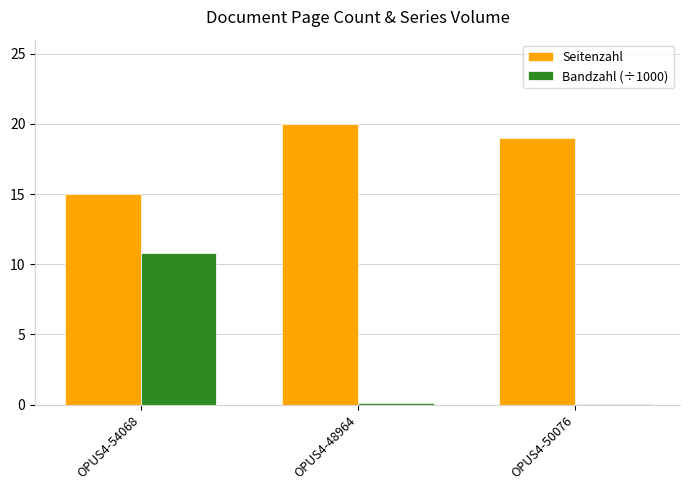

Which series has the largest total across all categories?

Seitenzahl